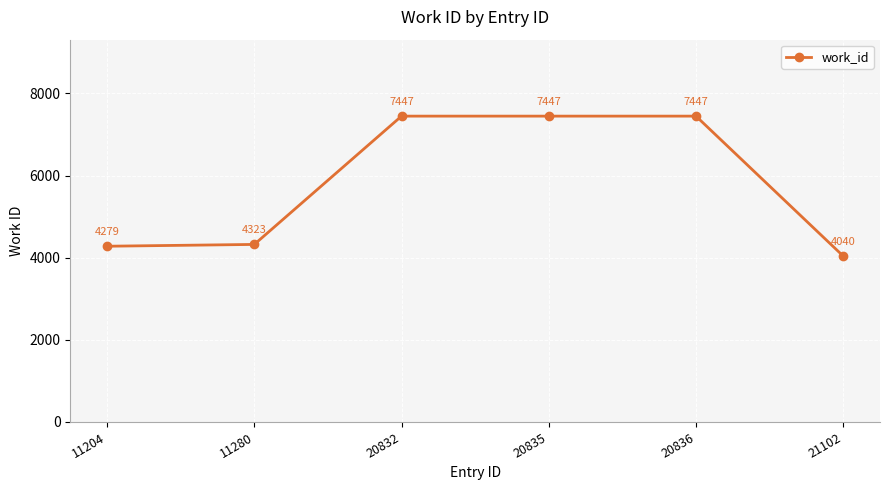

What is the value of the 3rd point from the left?

7447